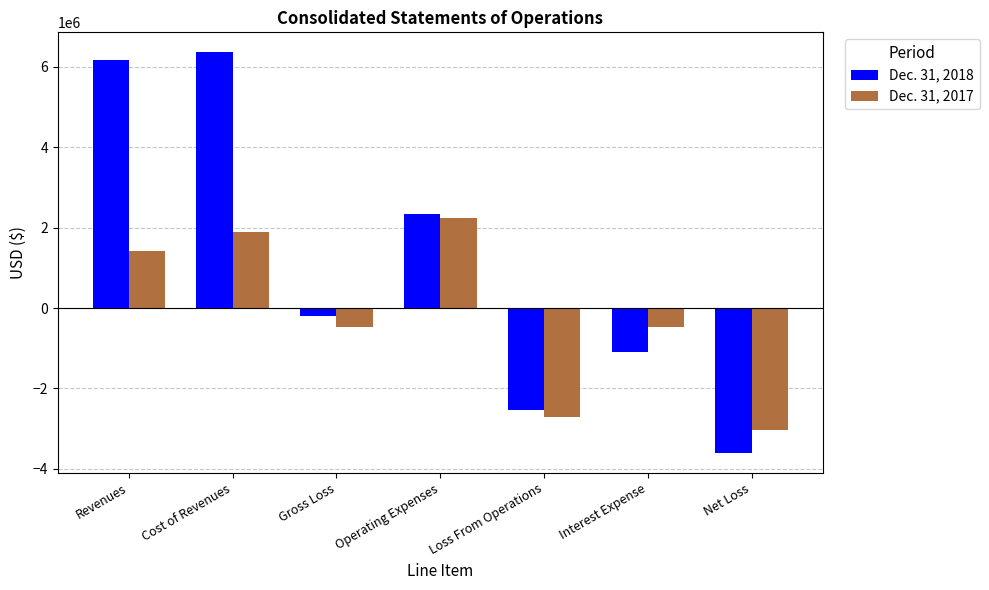

Which series changed the most between Interest Expense and Net Loss?

Dec. 31, 2017